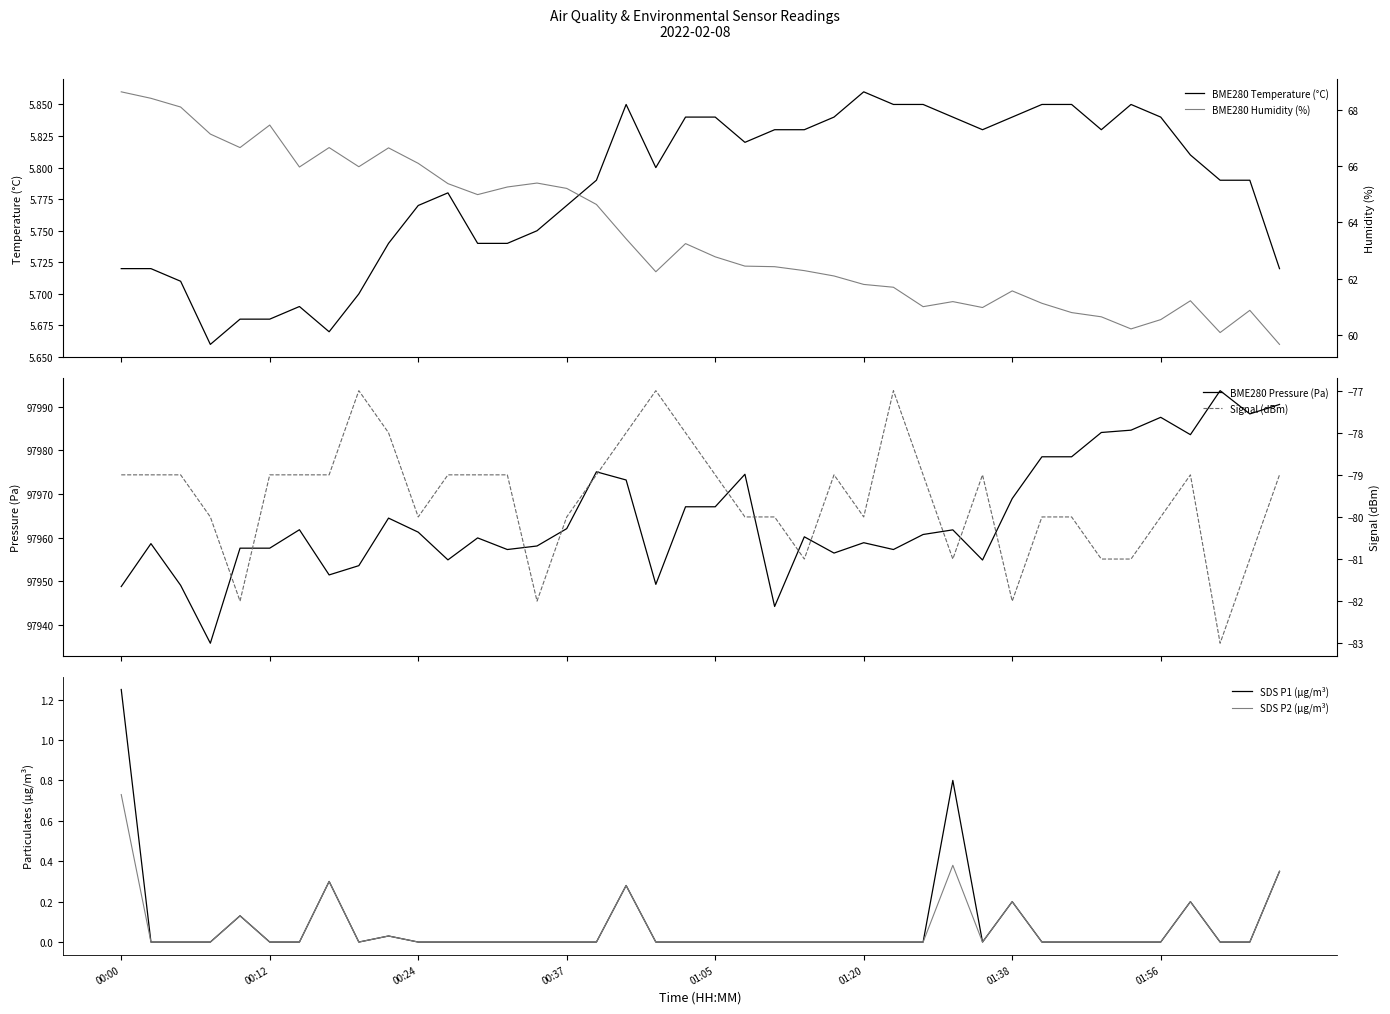

Is it true that SDS P1 (µg/m³) equals 0.0 at 00:37?

True